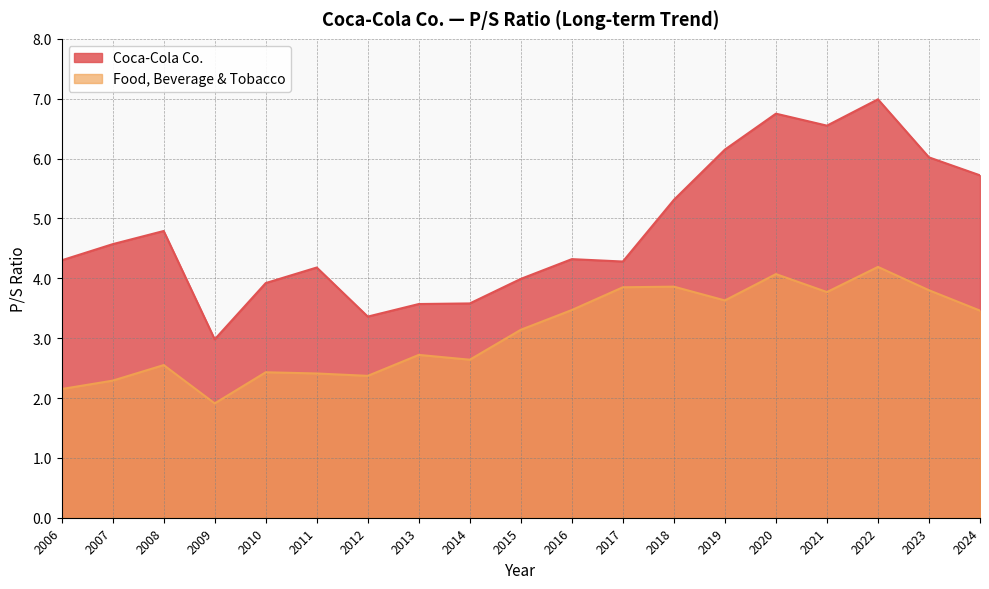

In Food, Beverage & Tobacco, how many points are lower than both neighbors (excluding endpoints)?

5